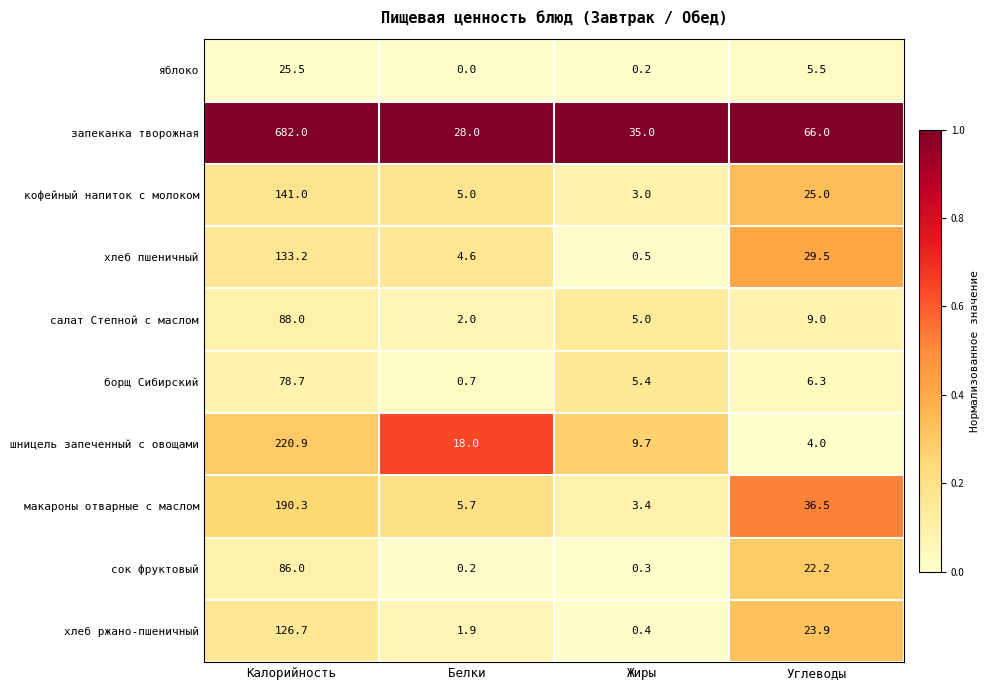

Rank the series at Углеводы from highest to lowest value.

запеканка творожная, макароны отварные с маслом, хлеб пшеничный, кофейный напиток с молоком, хлеб ржано-пшеничный, сок фруктовый, салат Степной с маслом, борщ Сибирский, яблоко, шницель запеченный с овощами